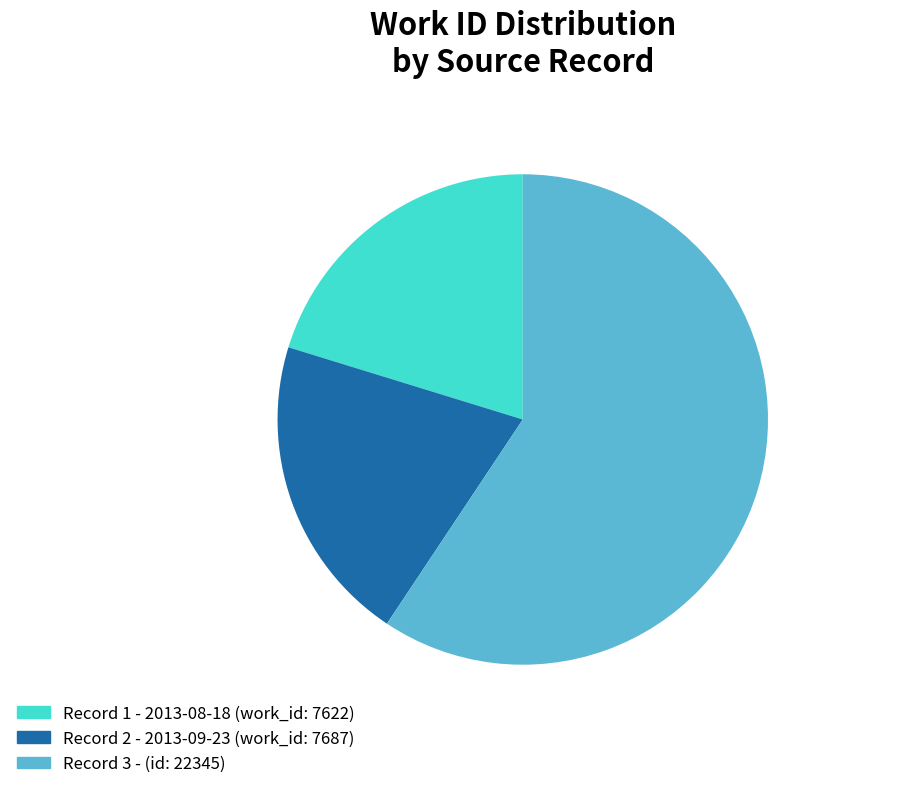

The Record 1 (7622) slice represents 20% of the pie. True or false?

True